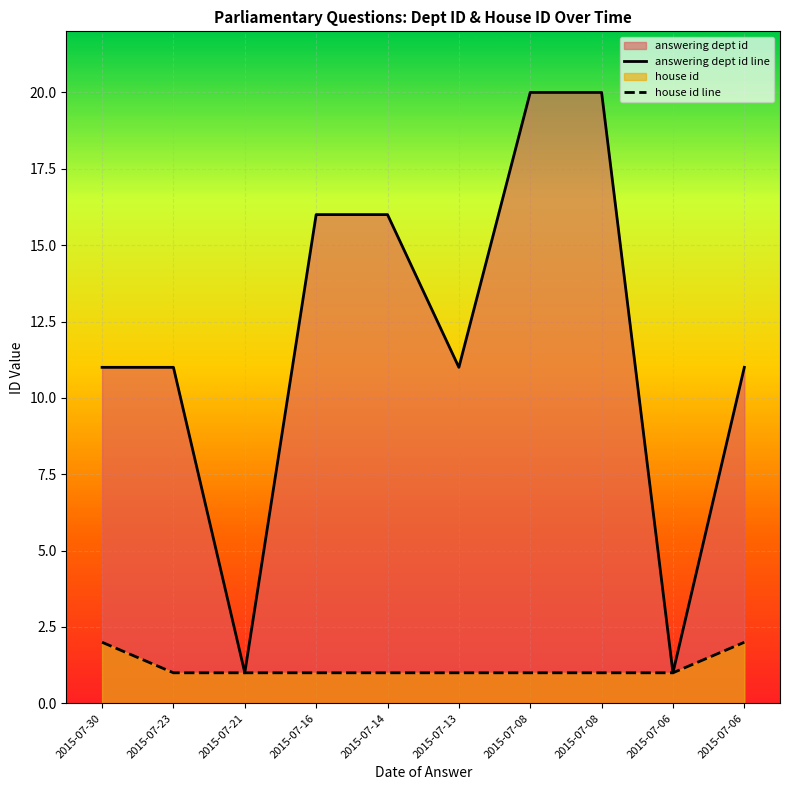

Count the answering dept id line values in the range 11 to 16.

6